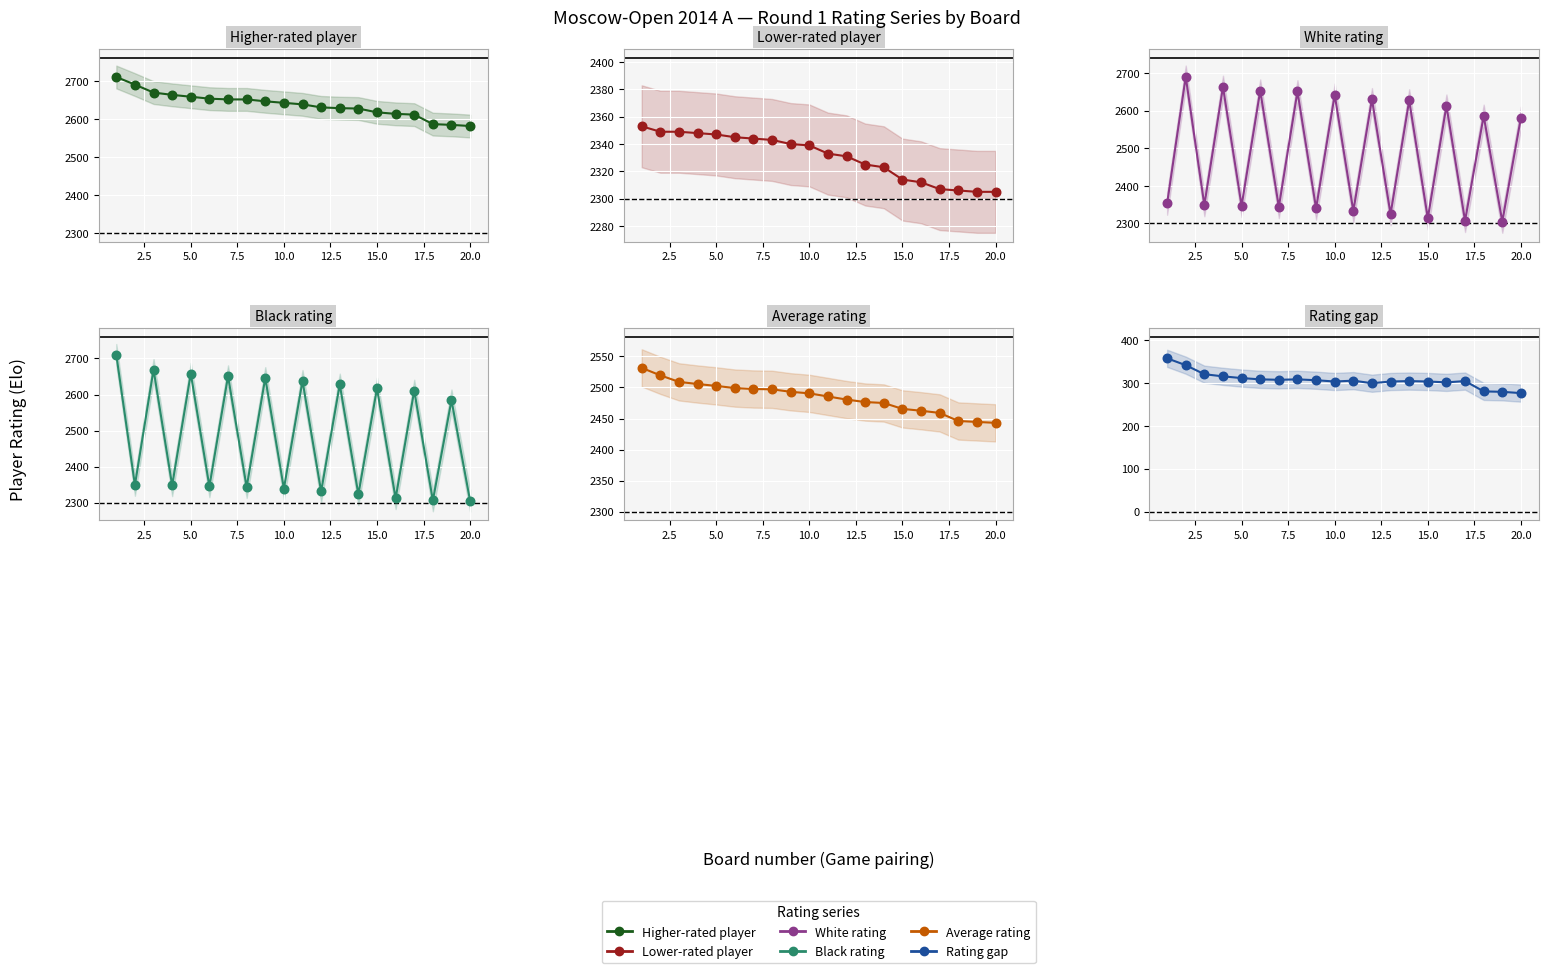

Is the value of Higher-rated player at 10.0 greater than the value of White rating at 7.5?

No